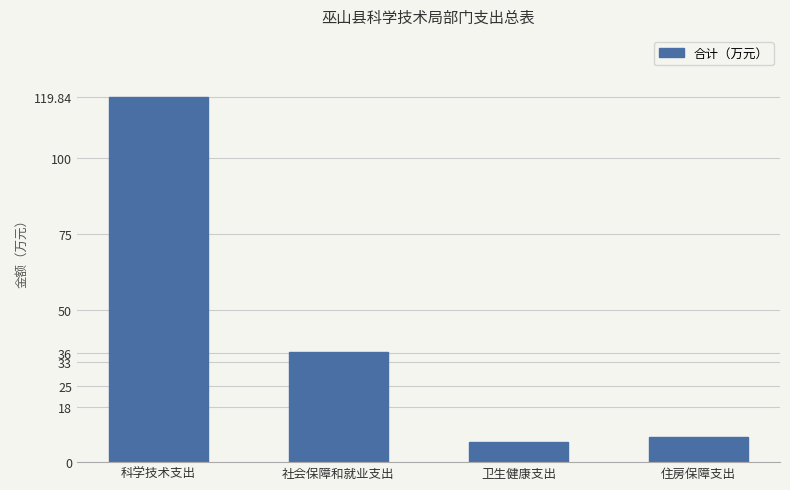

What is the sum of all values?

170.8